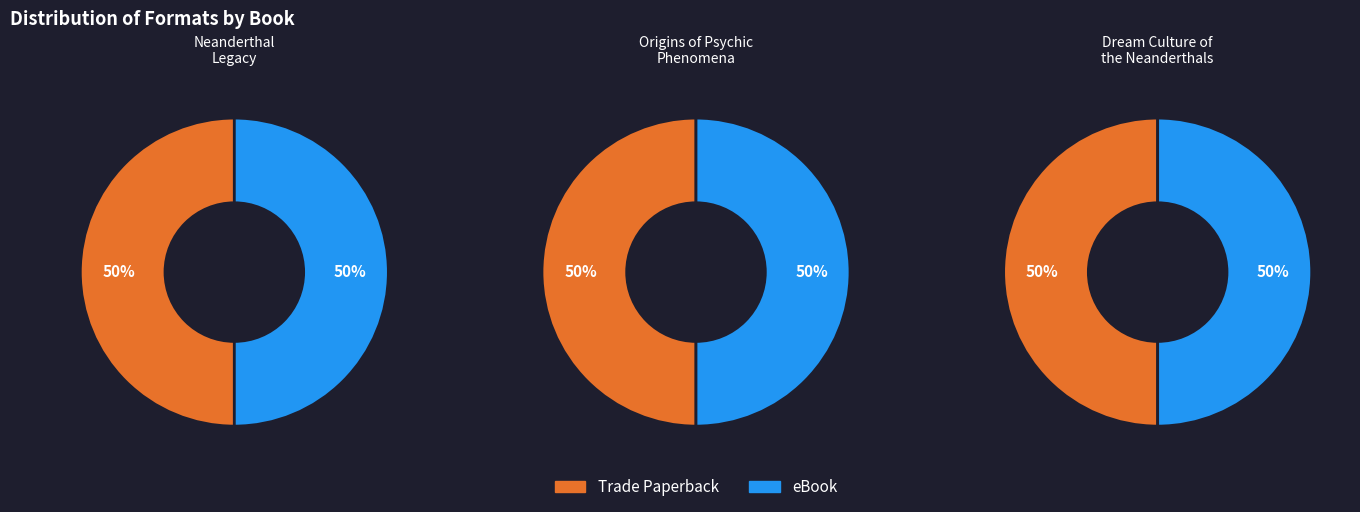

The Dream Culture of the Neanderthals slice represents 42% of the pie. True or false?

False